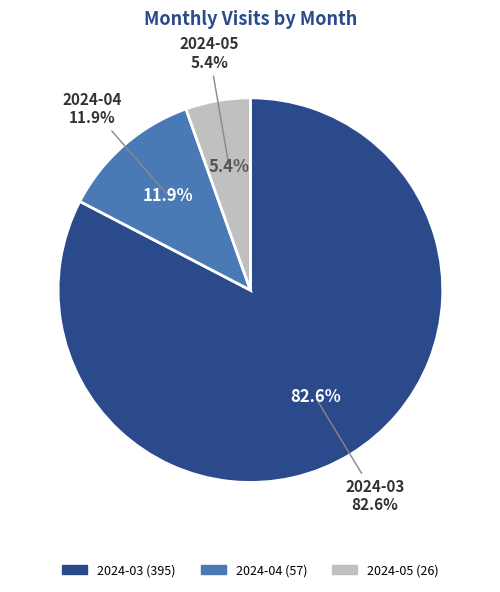

How much of the chart is everything except 2024-04?

88.1%